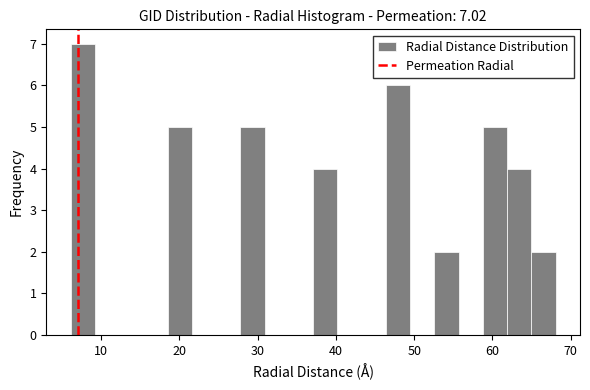

Read against the x-axis, roughly where is the centre of the tallest bar?

8